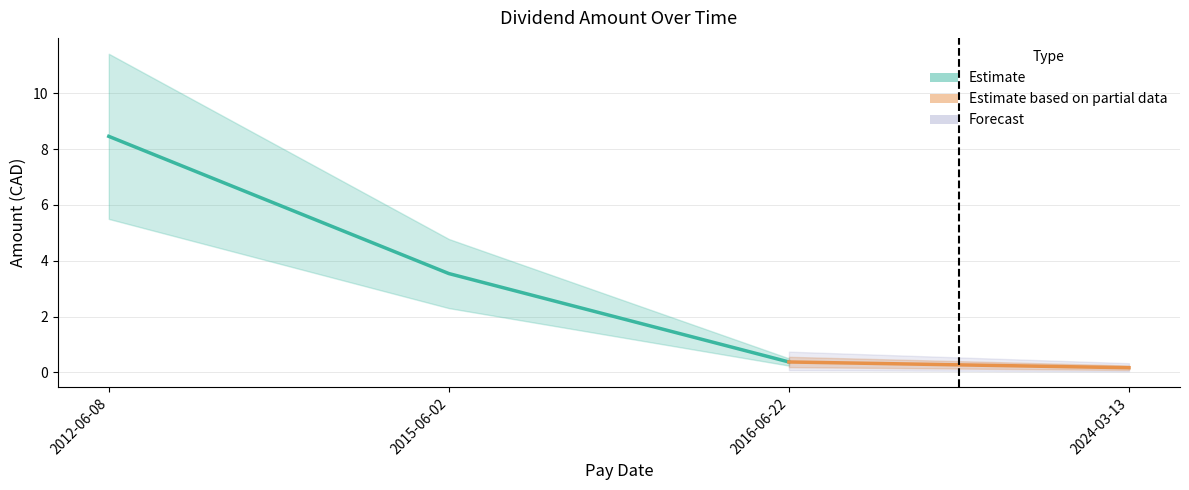

At which label is the value closest to 4?

2015-06-02